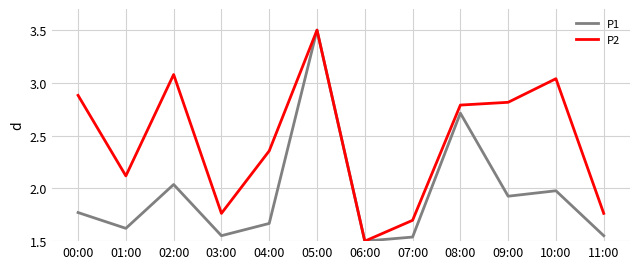

Is this an area chart (filled region under the line)?

No